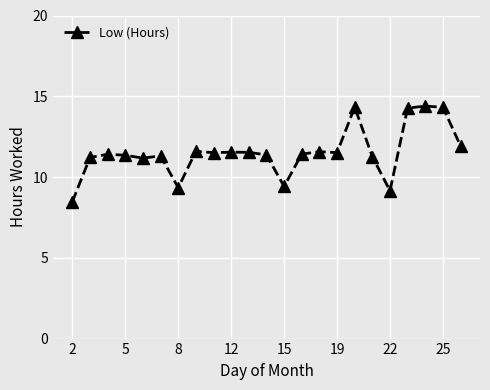

What is the smallest value displayed?

8.5